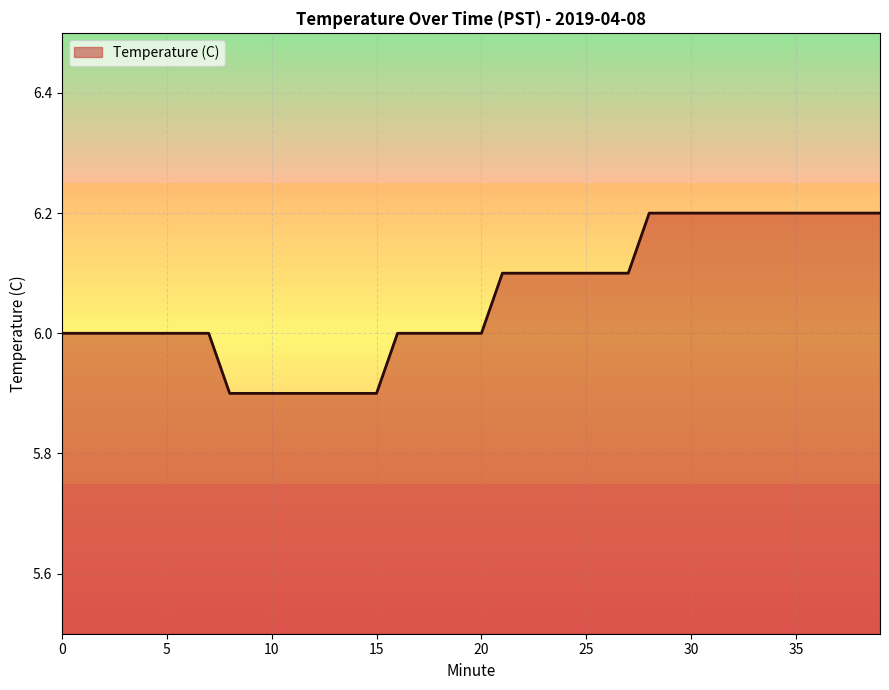

What is the smallest value displayed?

5.9